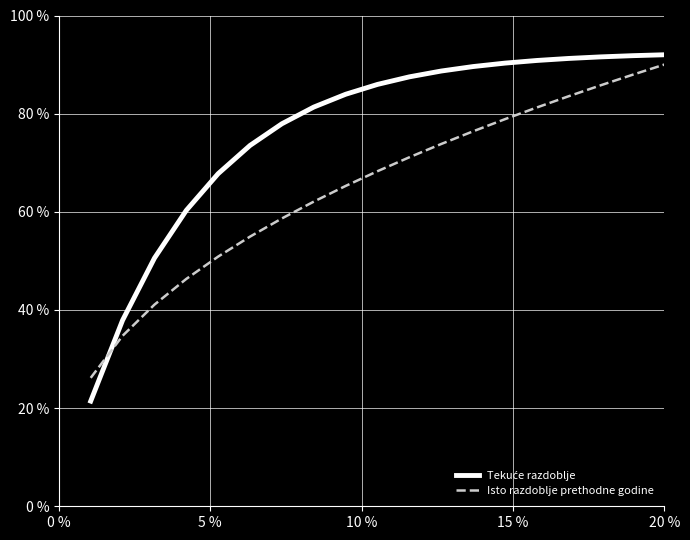

What is the minimum value shown in the chart?

21.4